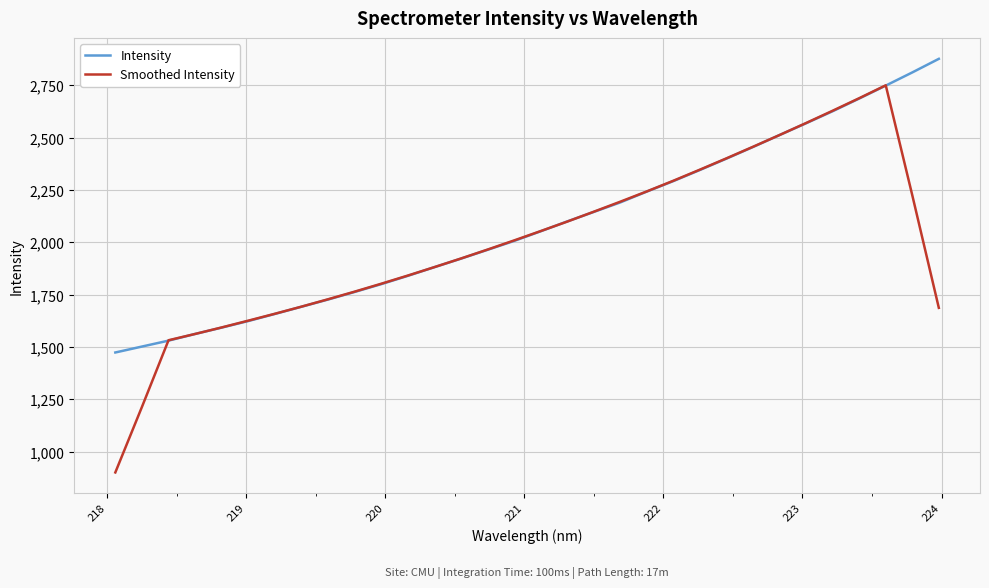

List the series in order of their overall mean, highest first.

Intensity, Smoothed Intensity